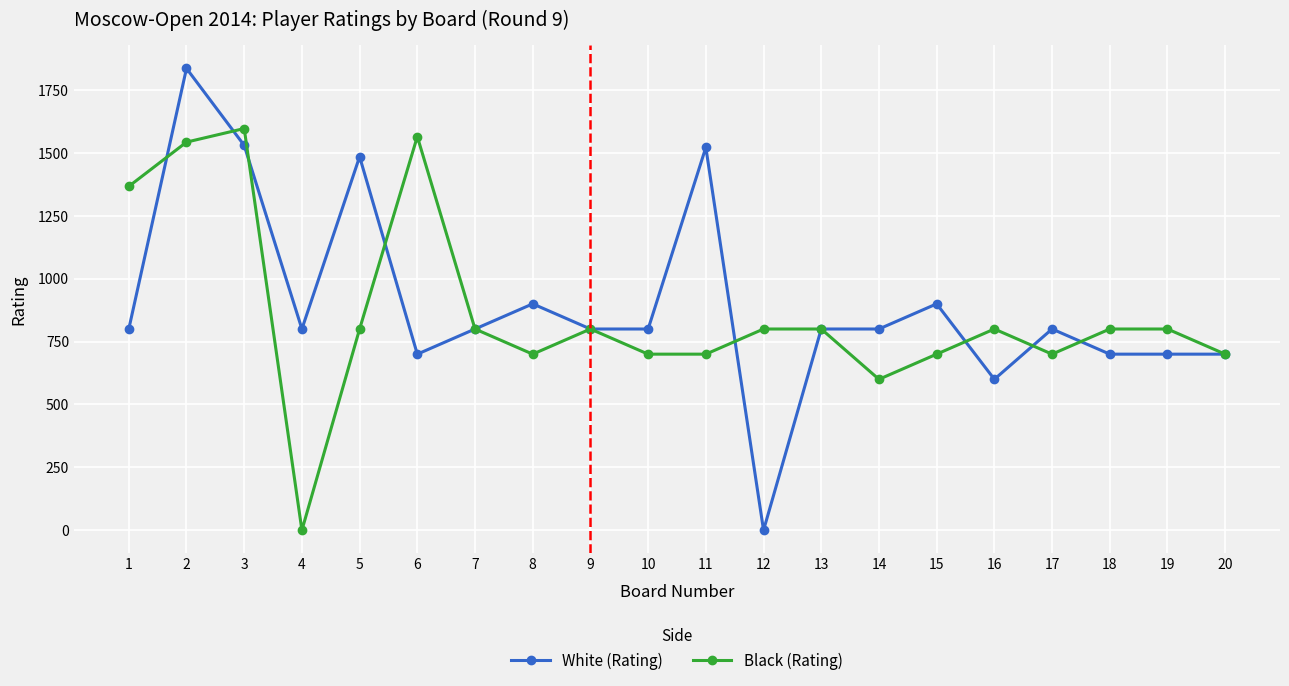

What is the average value of the Black (Rating) series?

864